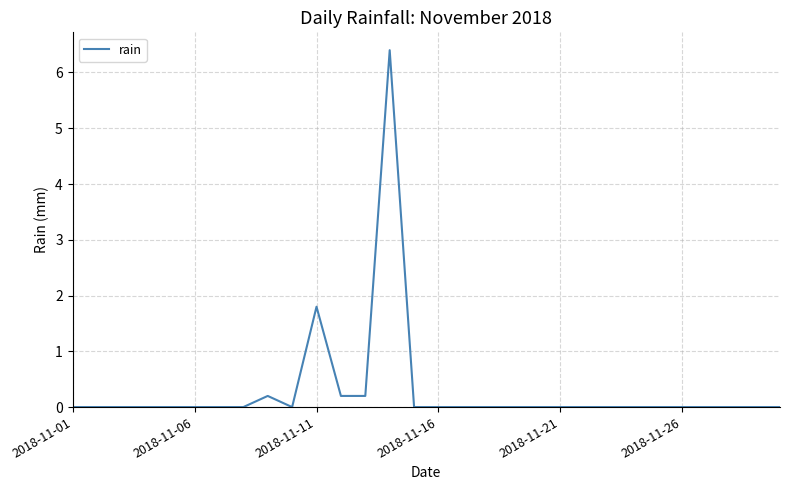

Count the number of data series in this chart.

1